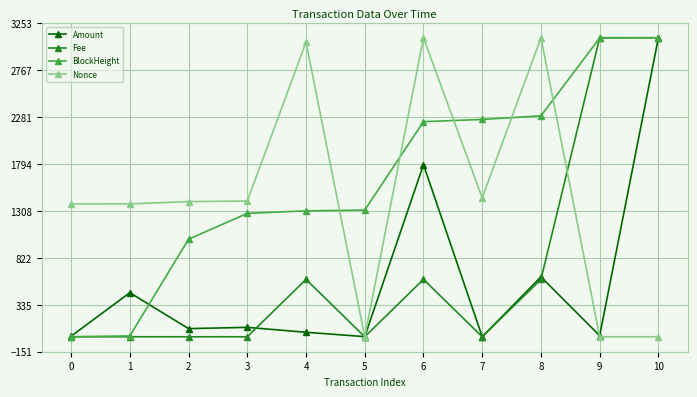

At which category does Amount reach its first local peak?

1